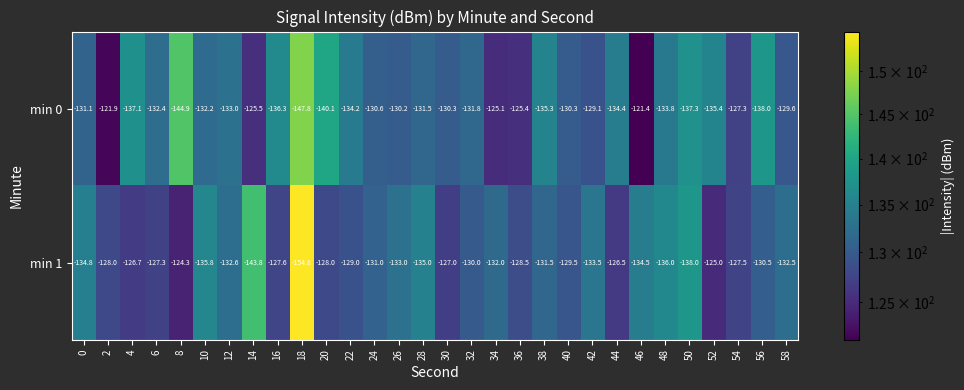

How many values in the min 0 series are below -131?

18